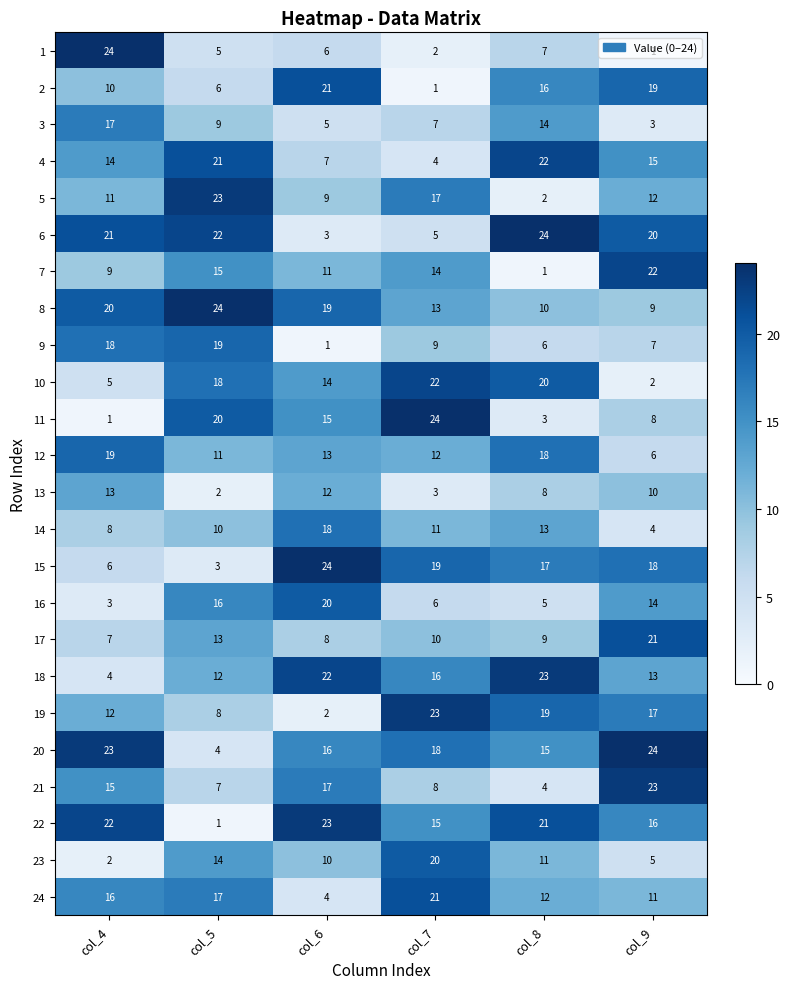

At col_8, list the series in order from largest to smallest.

6, 18, 4, 22, 10, 19, 12, 15, 2, 20, 3, 14, 24, 23, 8, 17, 13, 1, 9, 16, 21, 11, 5, 7